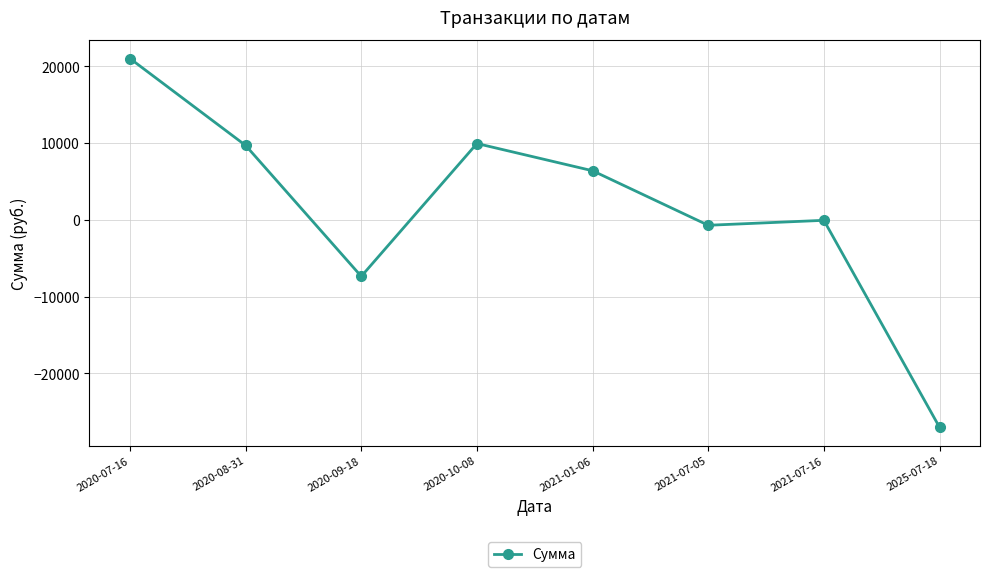

Is it true that the value at 2021-01-06 is 6408.5?

True